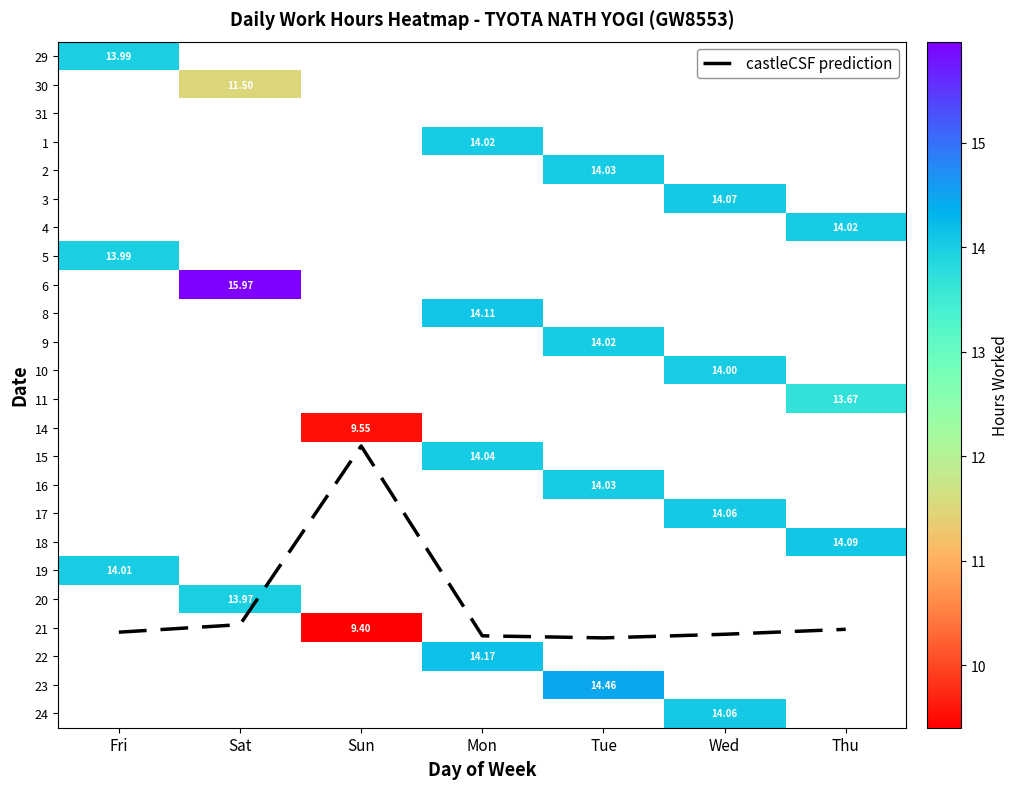

What is the sum of all castleCSF prediction values?

134.6